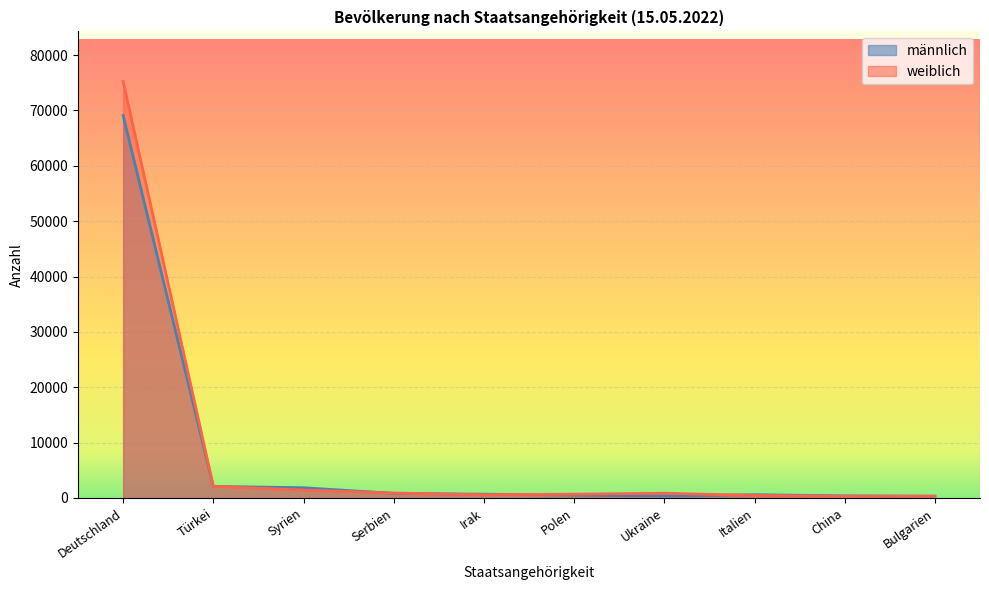

How many values in the männlich series are below 683?

5